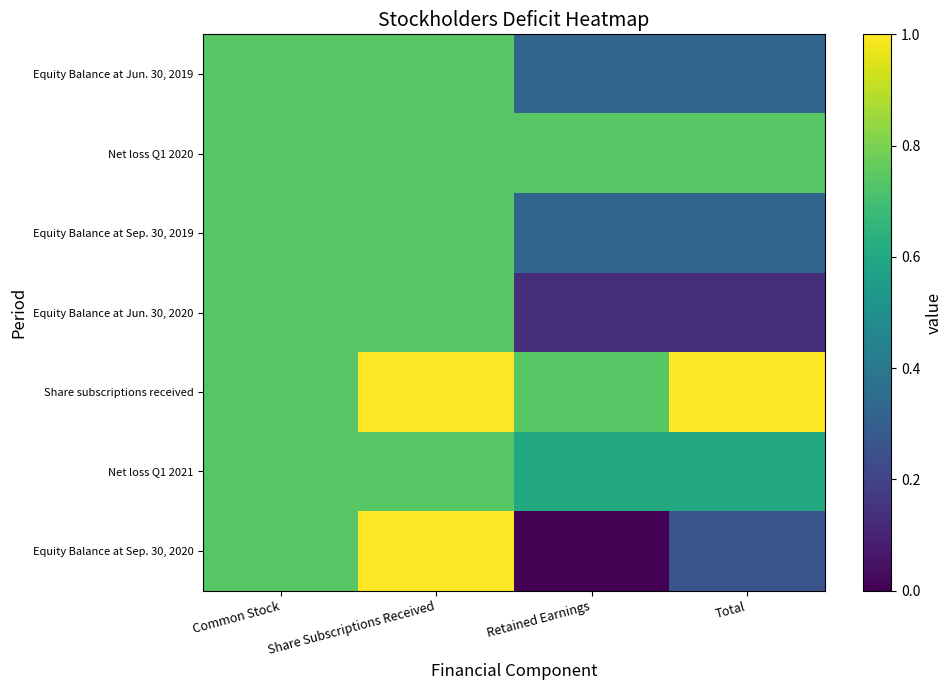

Rank the series at Retained Earnings from highest to lowest value.

Share subscriptions received, Net loss Q1 2020, Net loss Q1 2021, Equity Balance at Jun. 30, 2019, Equity Balance at Sep. 30, 2019, Equity Balance at Jun. 30, 2020, Equity Balance at Sep. 30, 2020